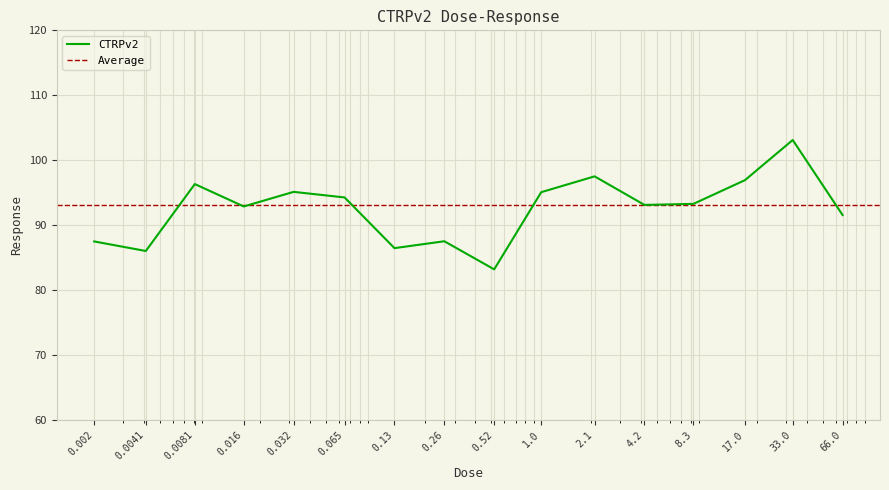

Reading left to right, extract all data points from this chart.

0.002=87.5	0.0041=86.0	0.0081=96.3	0.016=92.9	0.032=95.1	0.065=94.2	0.13=86.4	0.26=87.5	0.52=83.2	1.0=95.1	2.1=97.5	4.2=93.1	8.3=93.3	17.0=96.9	33.0=103.1	66.0=91.5